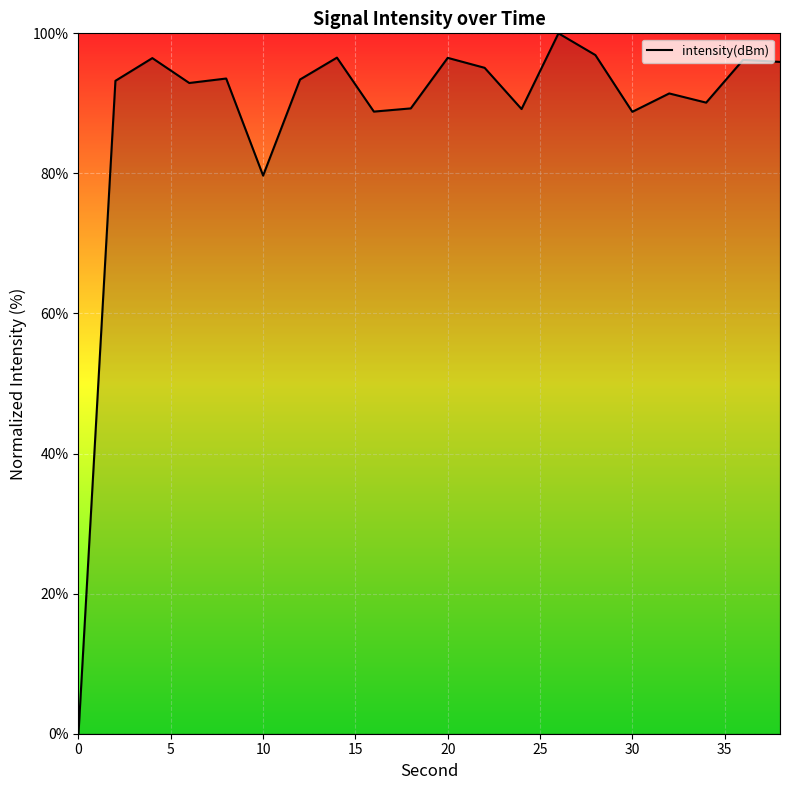

What is the difference between the maximum and minimum values?

100.0